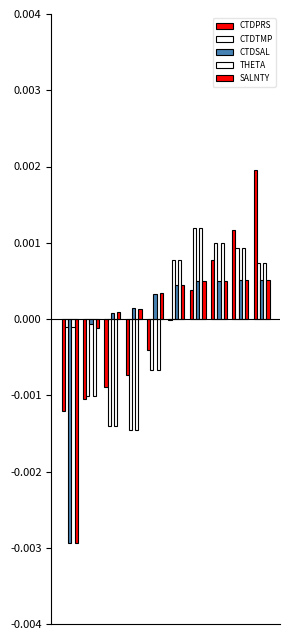

Reading right to left, transcribe all the data shown in this chart.

CTDPRS: 9=0.0	8=0.0	7=0.0	6=0.0	5=-0.0	4=-0.0	3=-0.0	2=-0.0	1=-0.0	0=-0.0
CTDTMP: 9=0.0	8=0.0	7=0.0	6=0.0	5=0.0	4=-0.0	3=-0.0	2=-0.0	1=-0.0	0=-0.0
CTDSAL: 9=0.0	8=0.0	7=0.0	6=0.0	5=0.0	4=0.0	3=0.0	2=0.0	1=-0.0	0=-0.0
THETA: 9=0.0	8=0.0	7=0.0	6=0.0	5=0.0	4=-0.0	3=-0.0	2=-0.0	1=-0.0	0=-0.0
SALNTY: 9=0.0	8=0.0	7=0.0	6=0.0	5=0.0	4=0.0	3=0.0	2=0.0	1=-0.0	0=-0.0